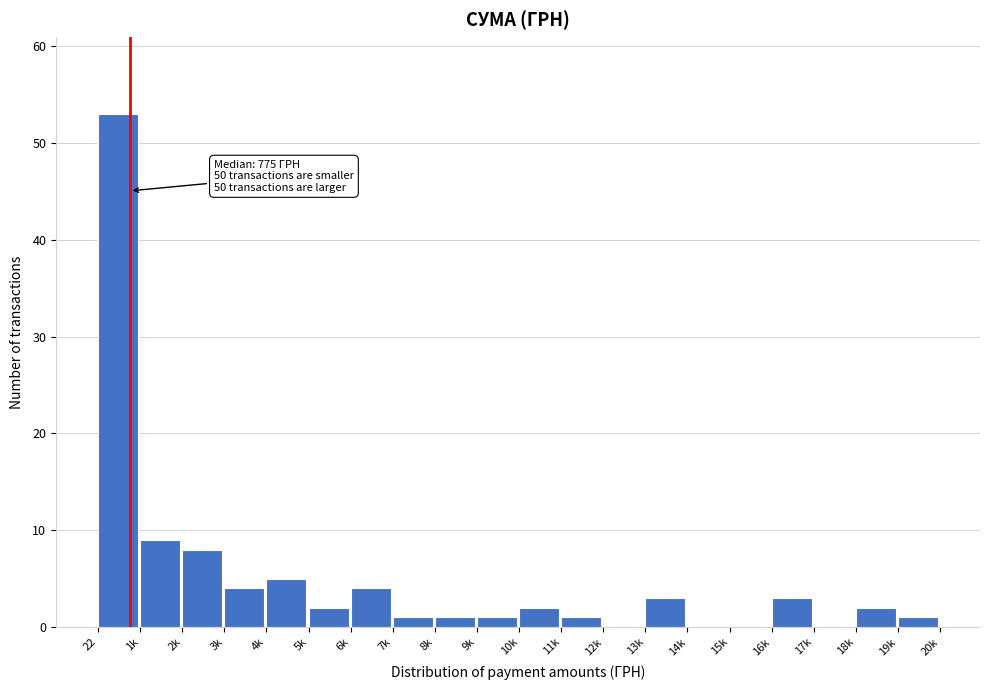

The value at 2k is 8. True or false?

True